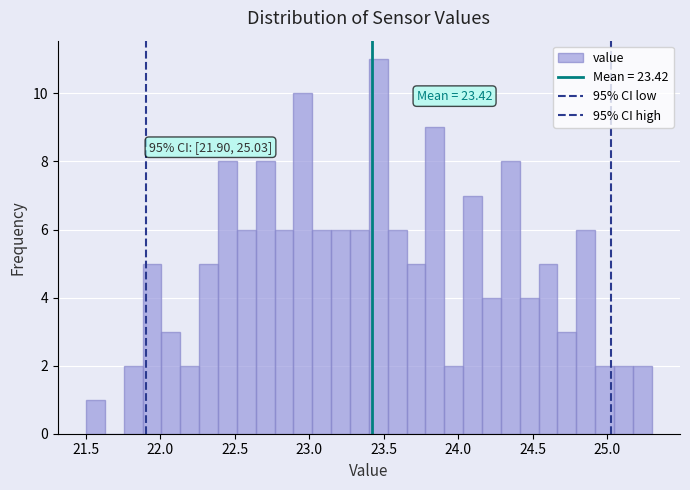

Around what value on the x-axis is the tallest bar? Give the approximate position of its centre, as read against the axis.

23.45